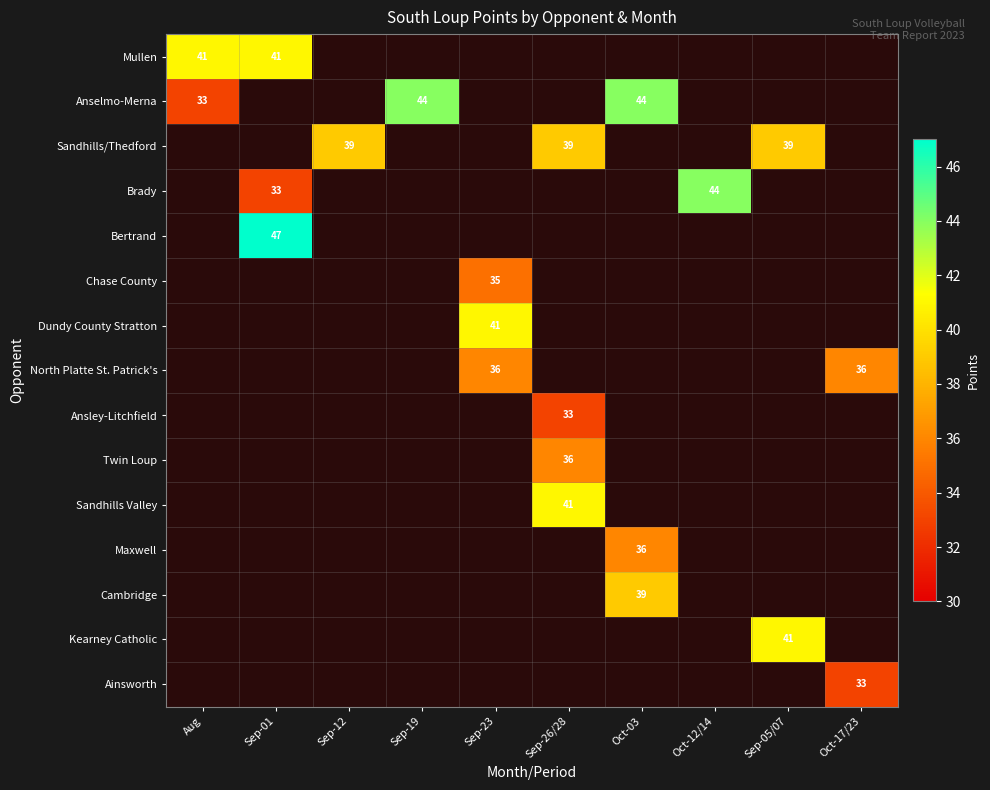

Between Sep-26/28 and Oct-17/23, which series saw the biggest shift?

Sandhills Valley